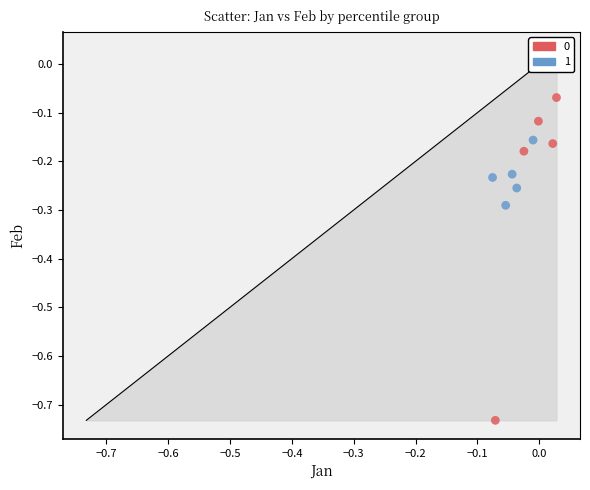

What are all the series names shown in the legend?

0, 1